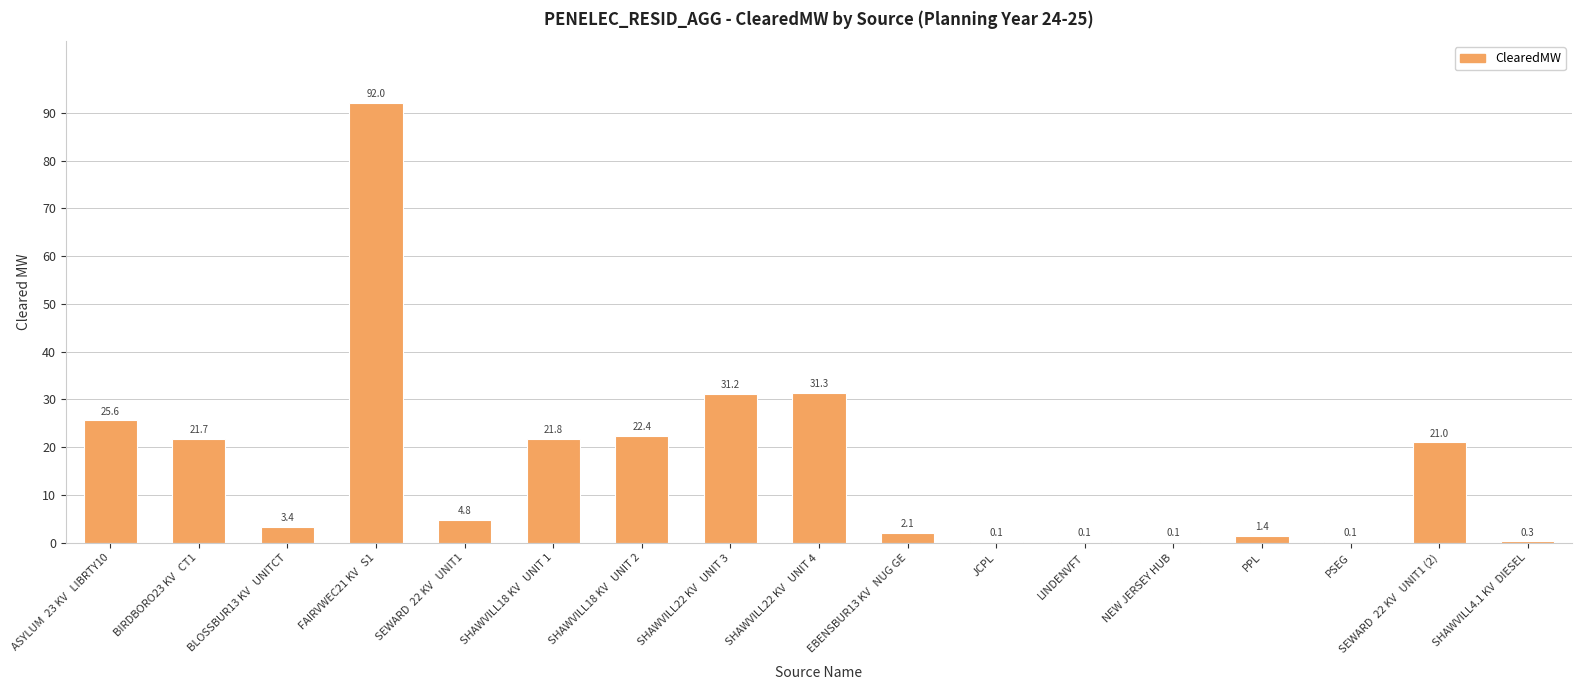

What is the sum of all values?

279.4